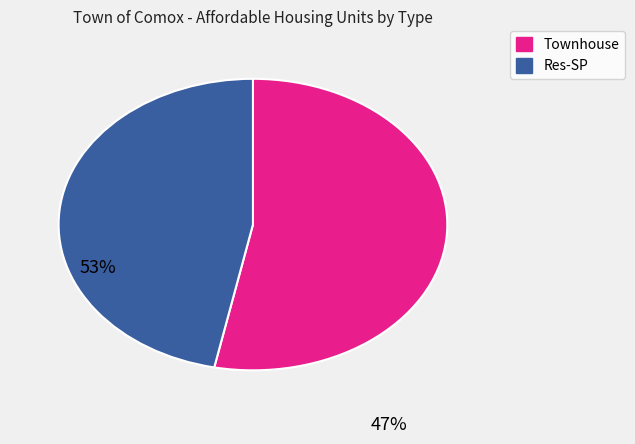

Is there a majority slice in this chart?

Yes